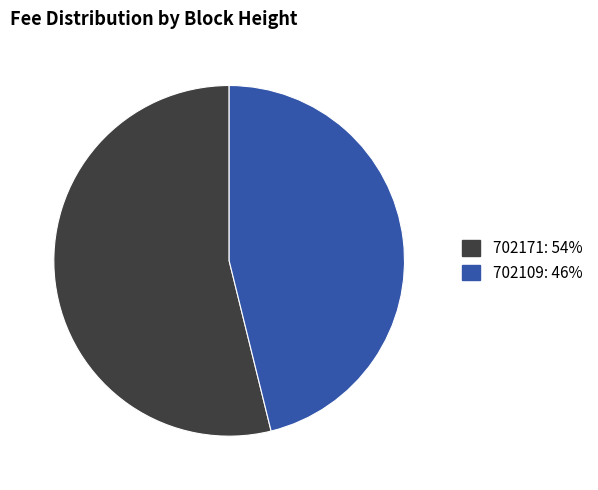

Is the sum of 702171: 54% and 702109: 46% greater than half?

Yes